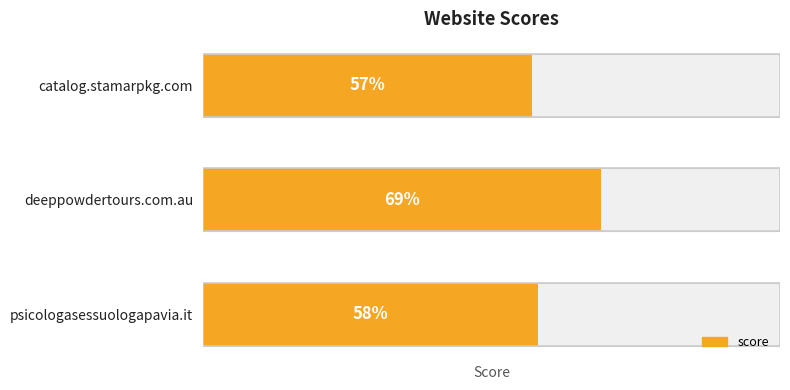

How many bars are there in total?

3